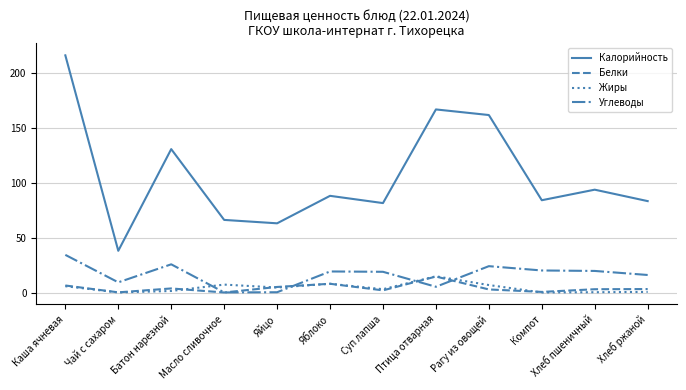

Which series changed the most between Яйцо and Рагу из овощей?

Калорийность